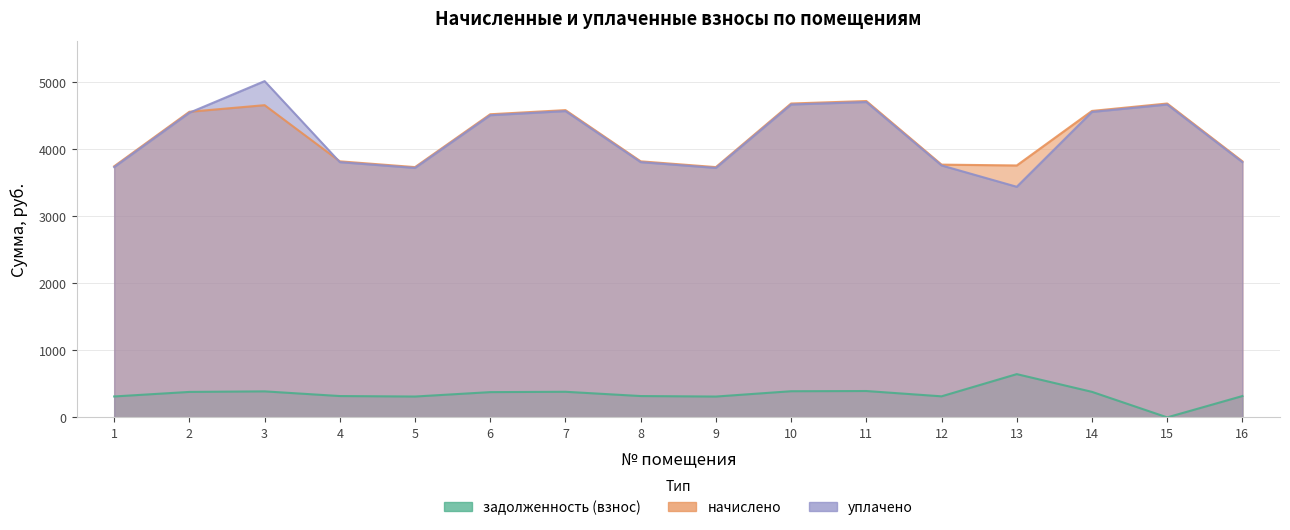

The начислено series shows 4580.0 at 7. True or false?

True